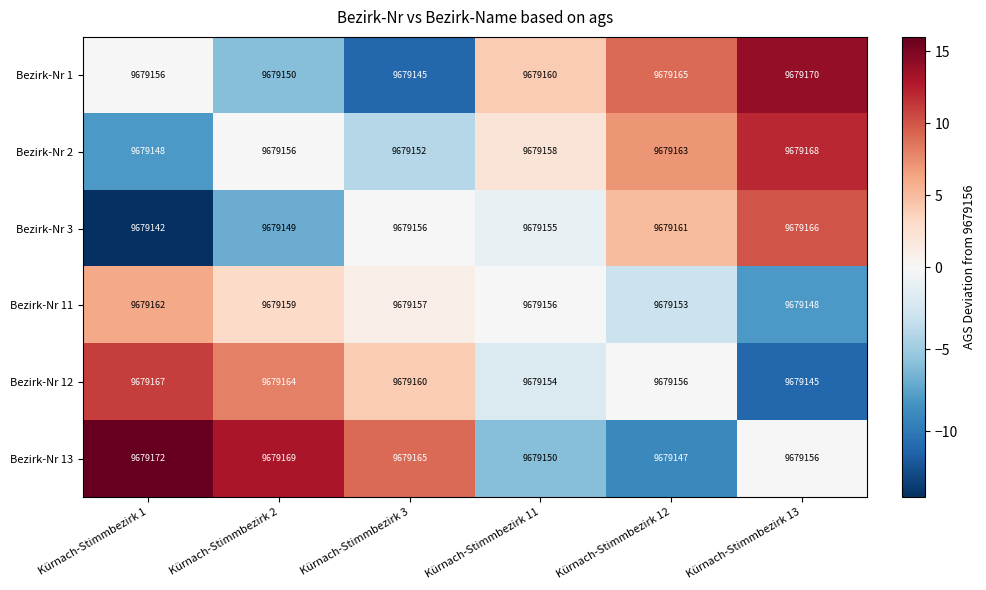

Where does the Bezirk-Nr 13 series first go above 9679165?

Kürnach-Stimmbezirk 1